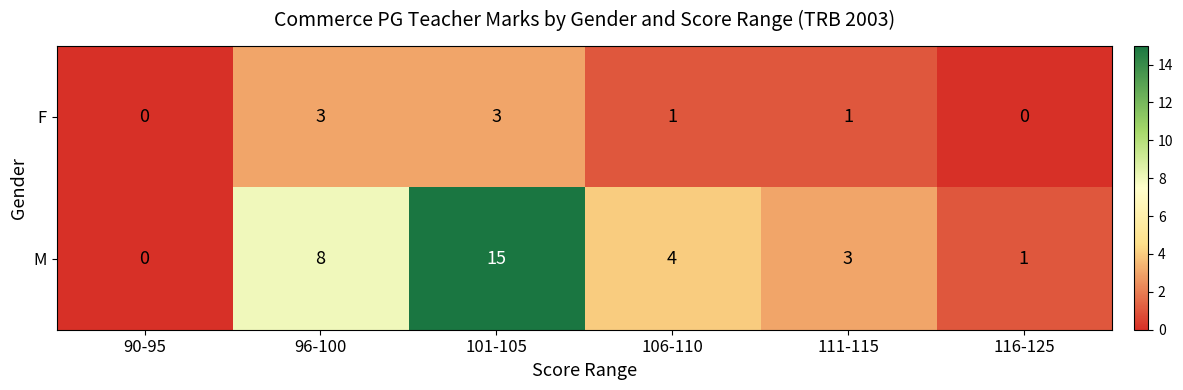

Reading left to right, list all the values displayed in this chart.

F: 90-95=0	96-100=3	101-105=3	106-110=1	111-115=1	116-125=0
M: 90-95=0	96-100=8	101-105=15	106-110=4	111-115=3	116-125=1